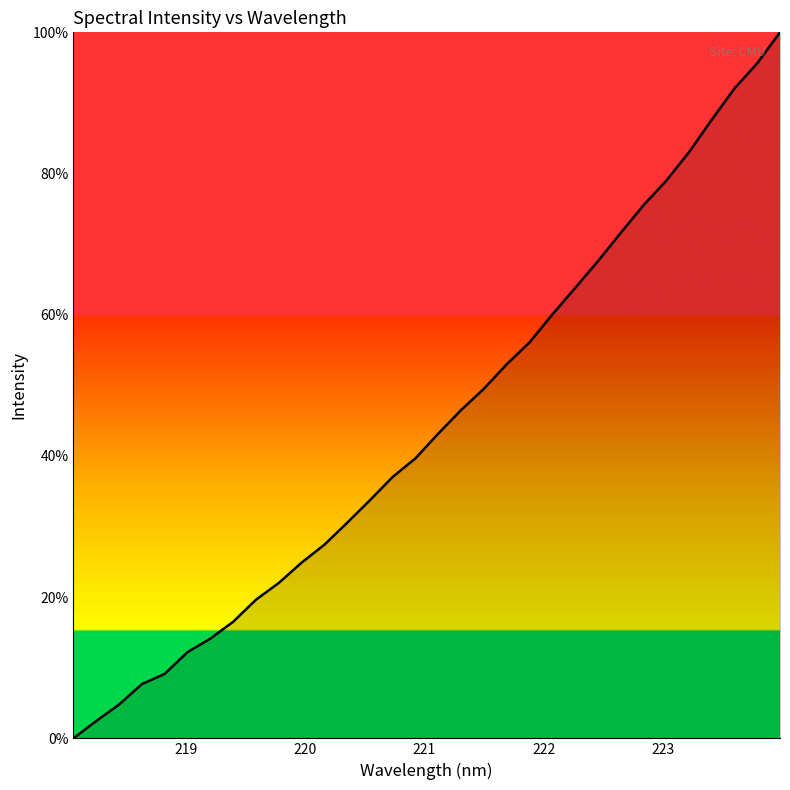

What is the difference between the maximum and minimum values?

100.0